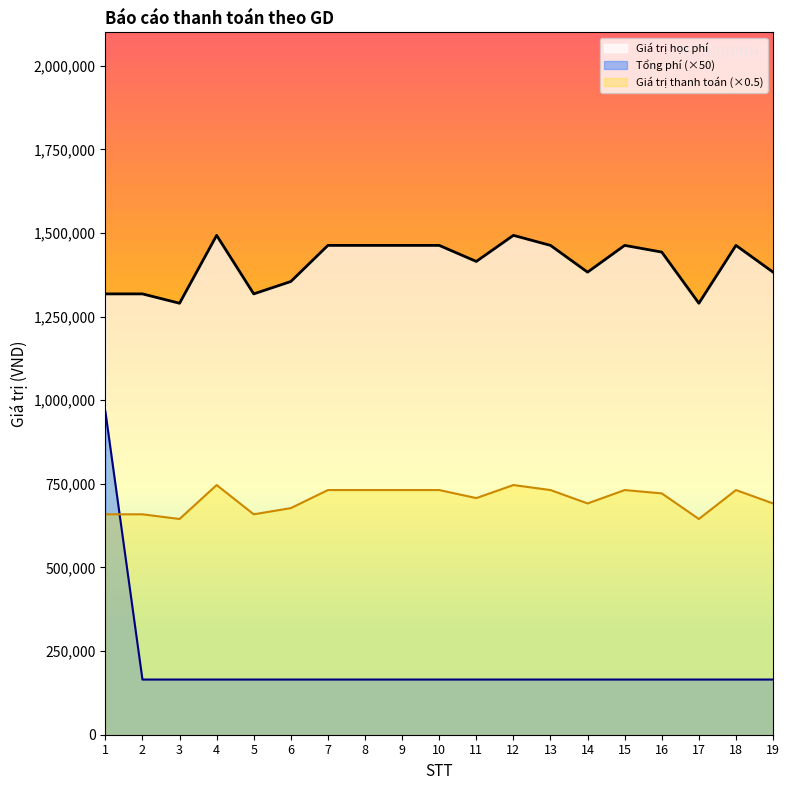

Which category has the highest value in the Giá trị học phí series?

4